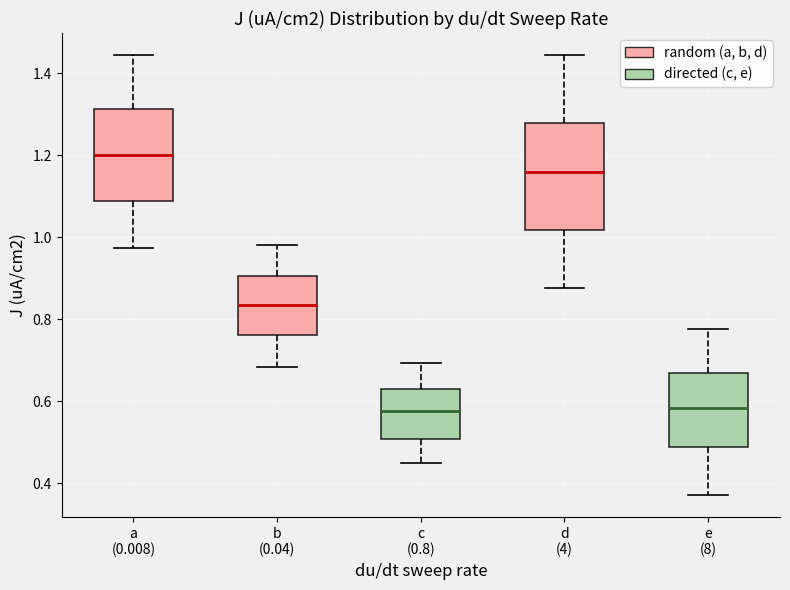

Where does the upper whisker of the box for d (4) end on the y-axis? The values are not printed on the chart, so give them approximately, as read against the axis.

1.44